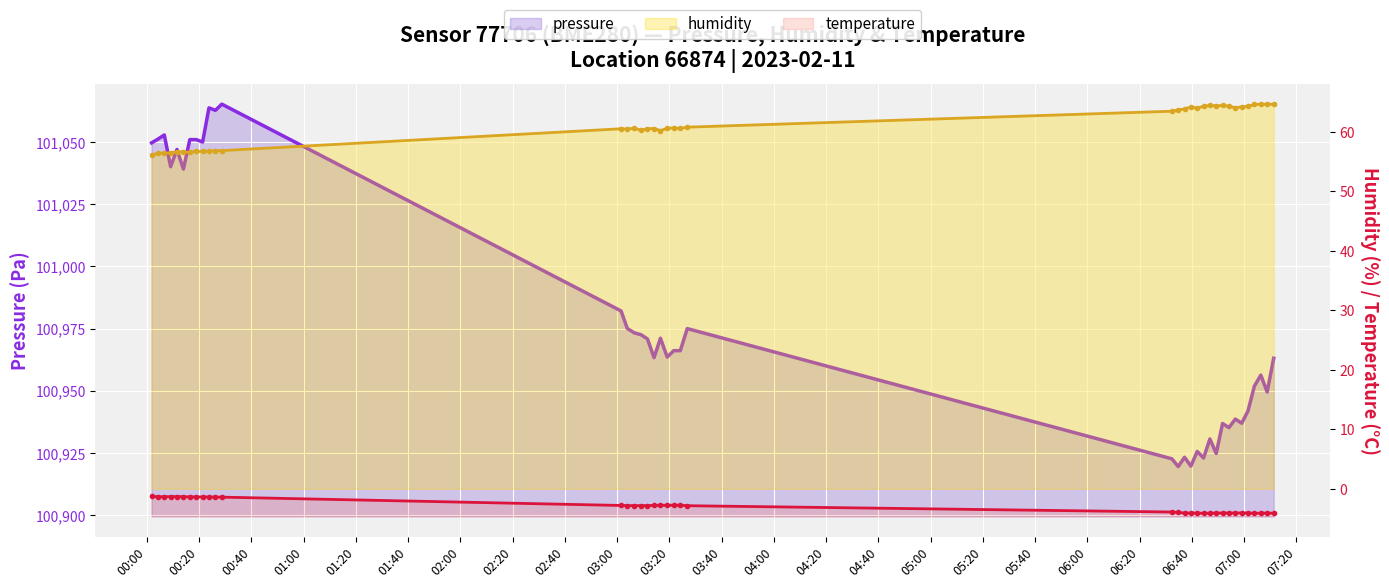

True or false: temperature has more than 2 points higher than both neighbors.

False